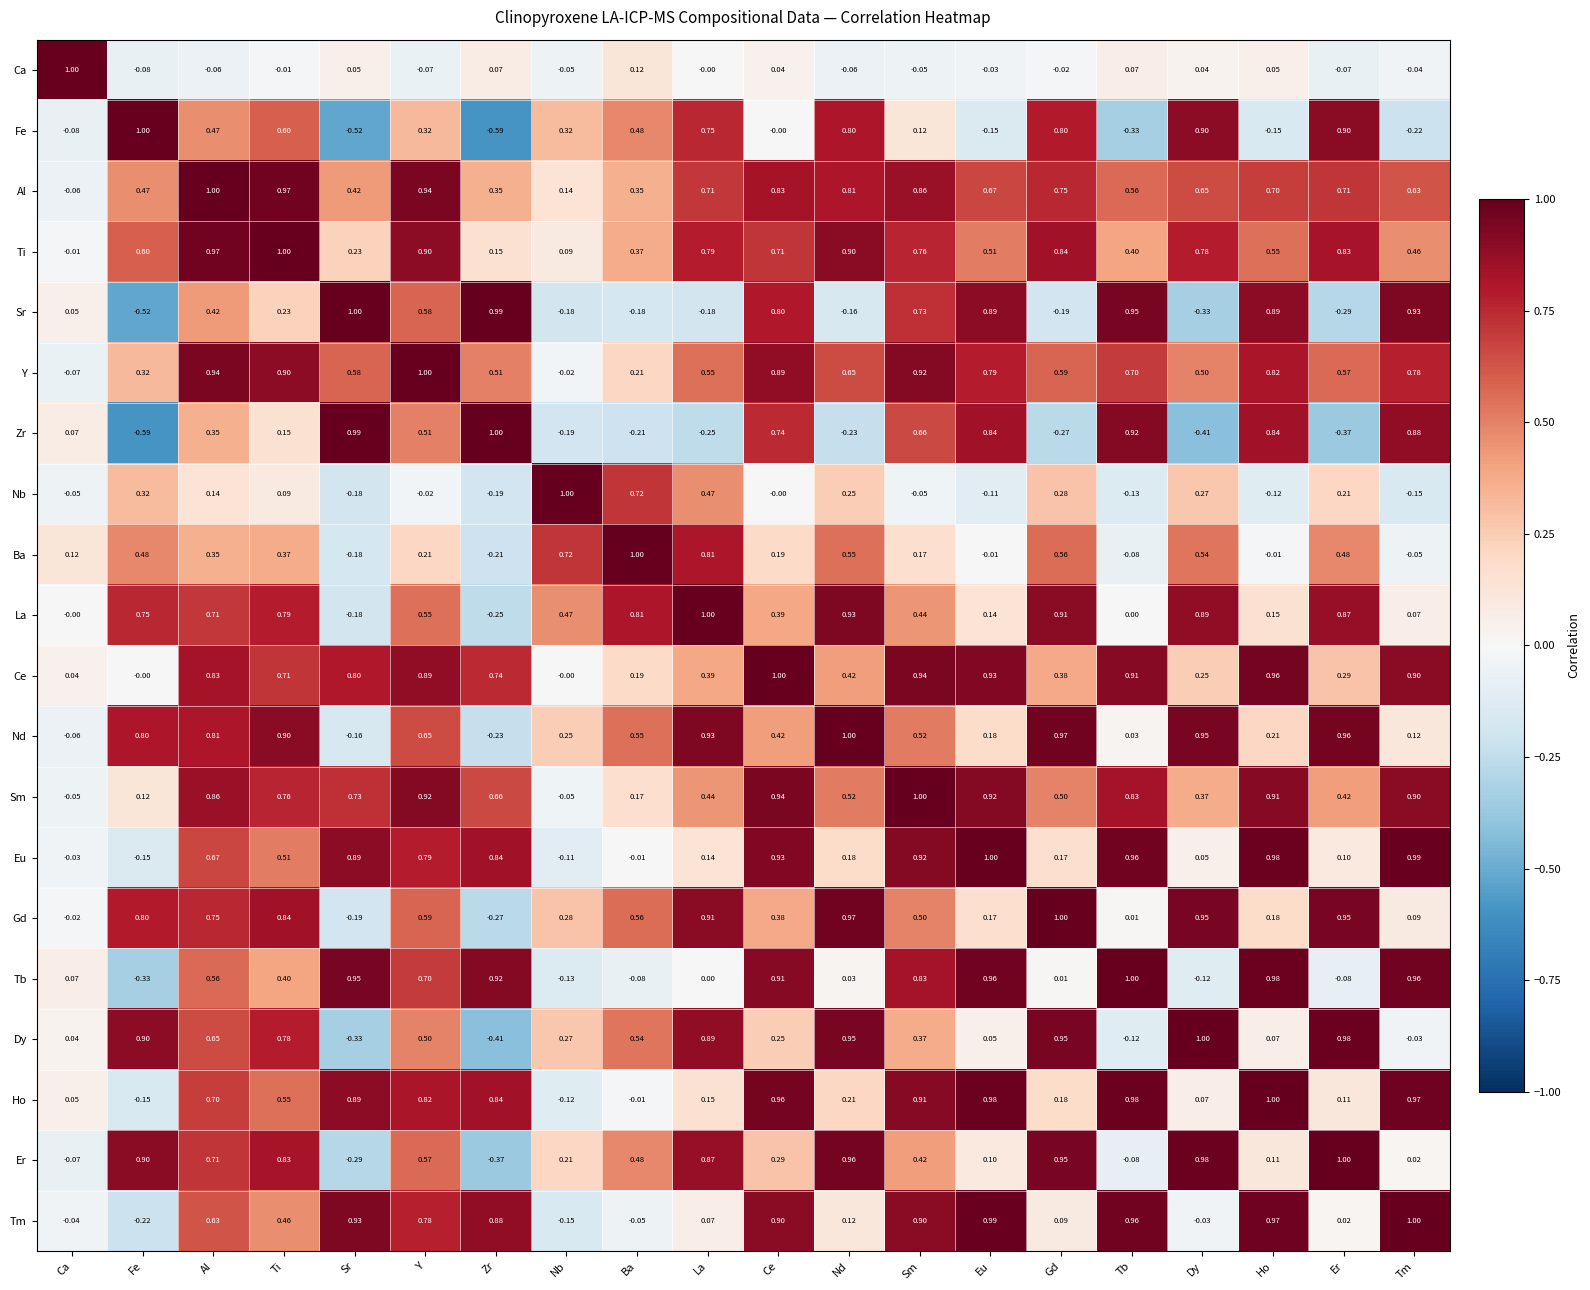

At which label does Ca first exceed 0?

Ca